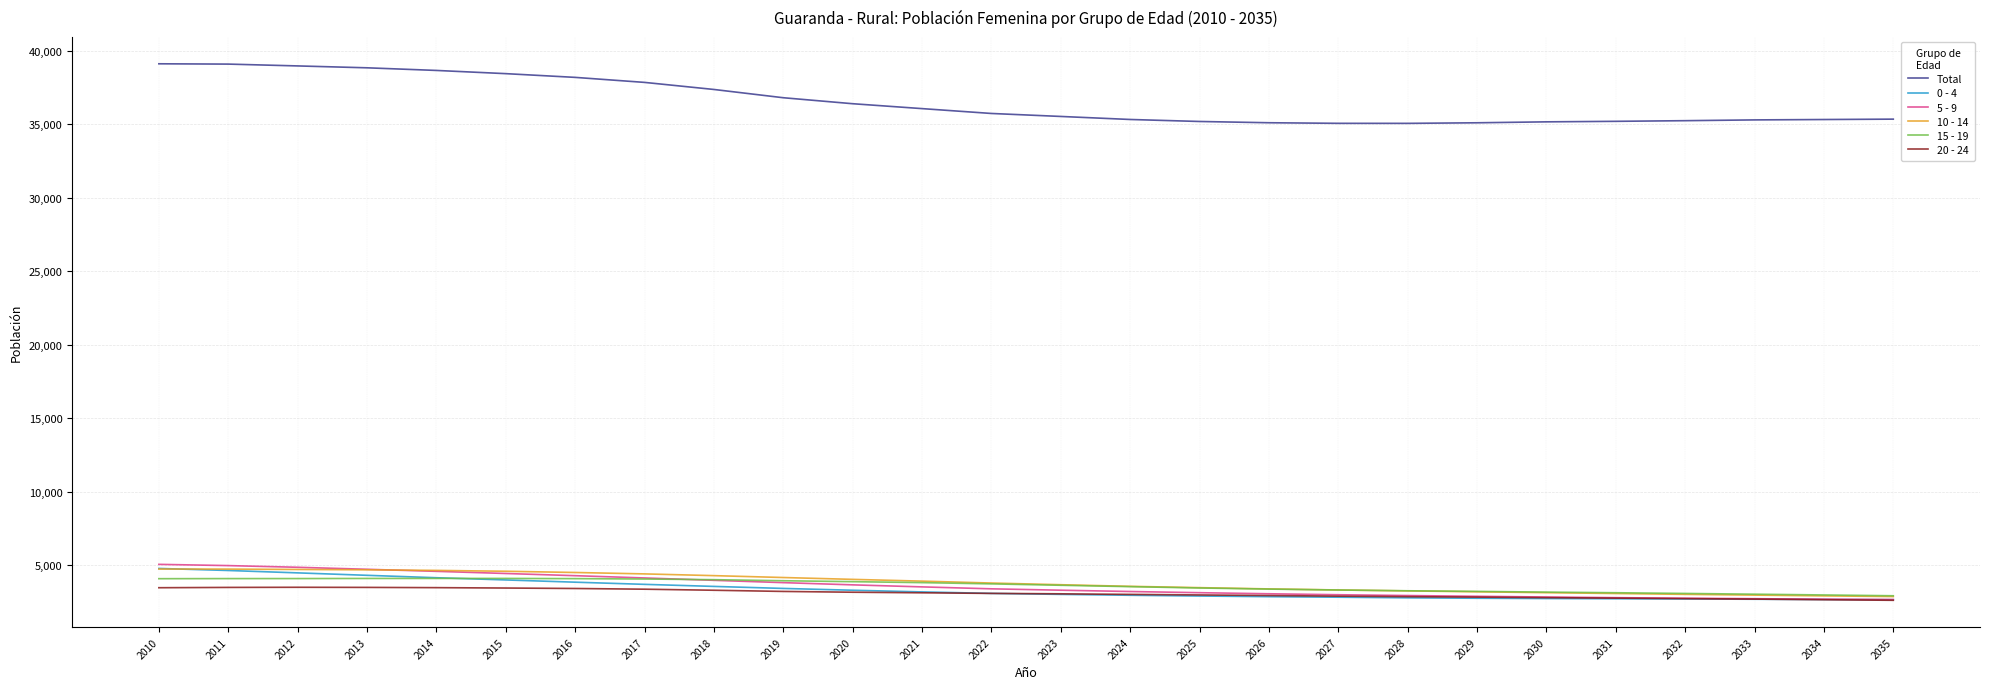

What is the highest value of the 0 - 4 series?

4781